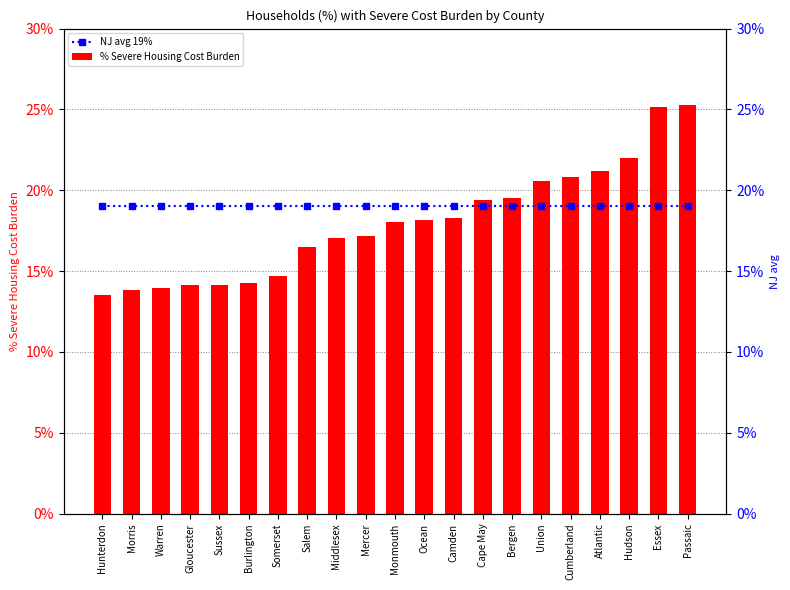

What is the difference between the highest and lowest values at Passaic?

0.1